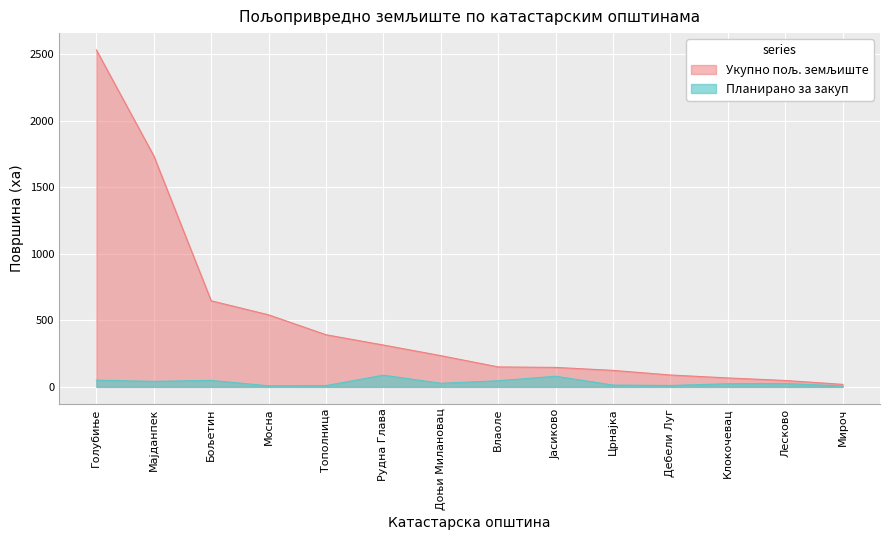

Between Голубиње and Тополница, which is larger?

Голубиње